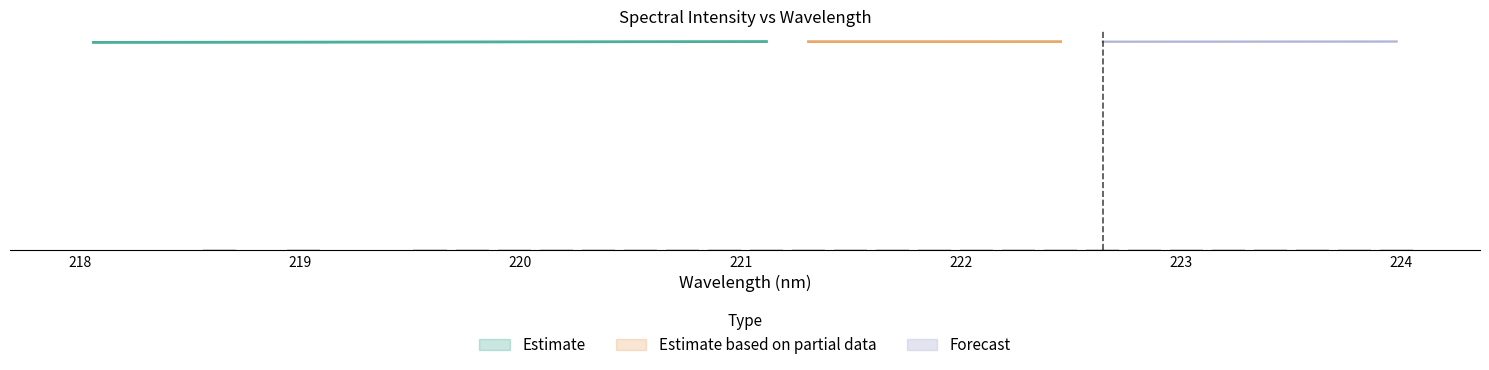

What is the greatest value displayed?

3.1